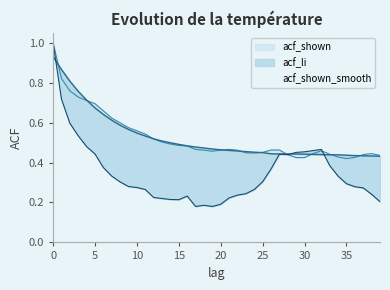

How many intersections are there between acf_shown and acf_li?

2